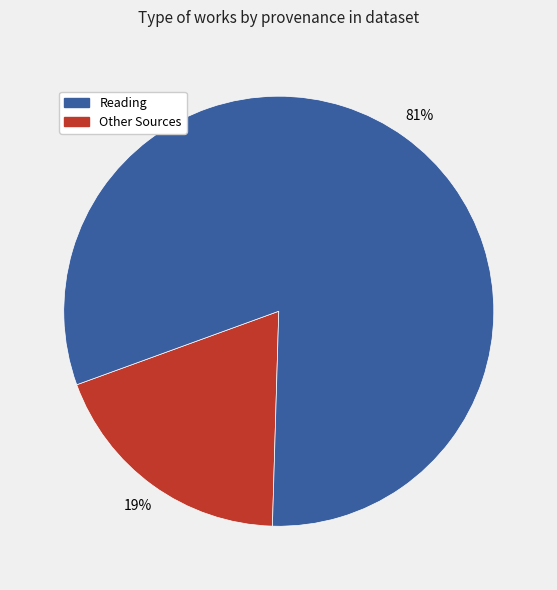

How many segments does this pie chart have?

2